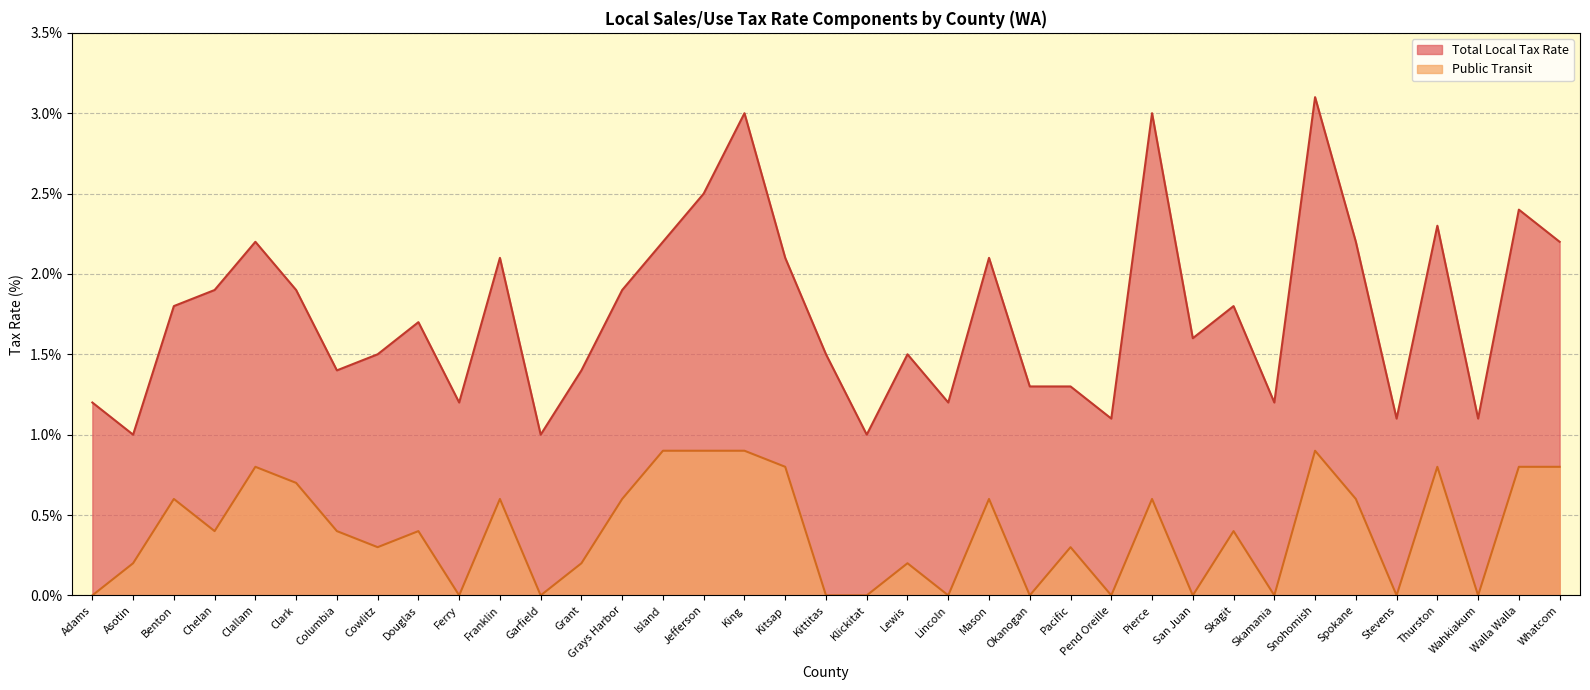

Which category has the highest value across all series?

Snohomish